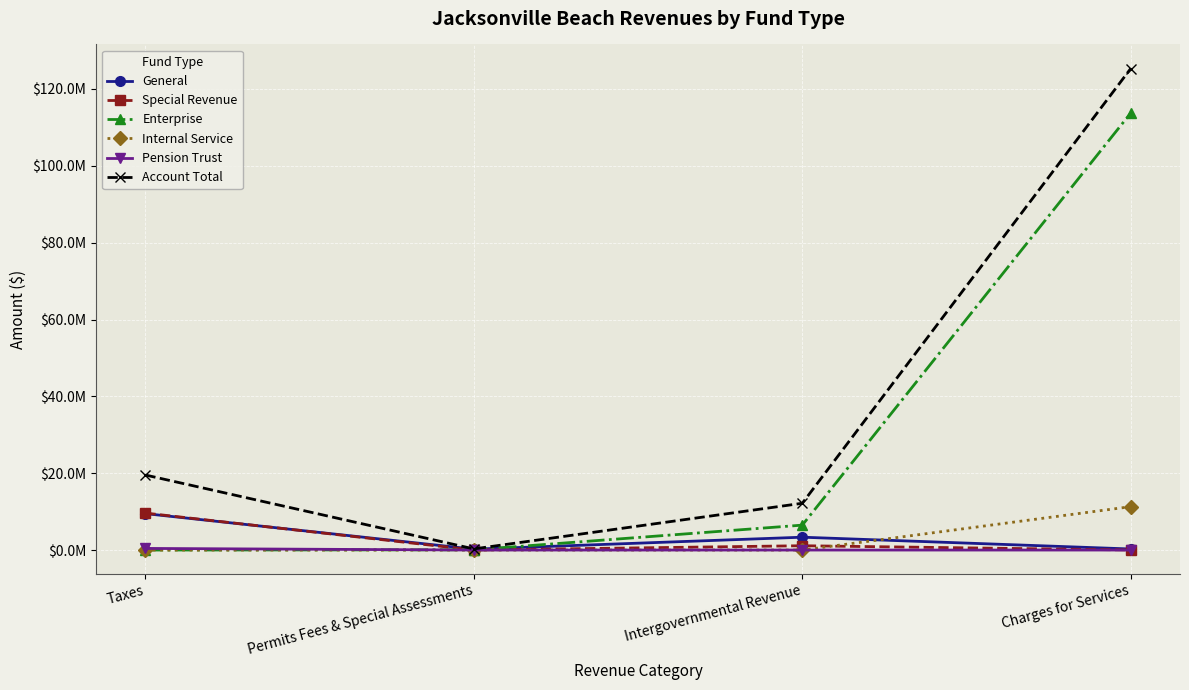

True or false: Pension Trust and Account Total intersect in this chart.

False